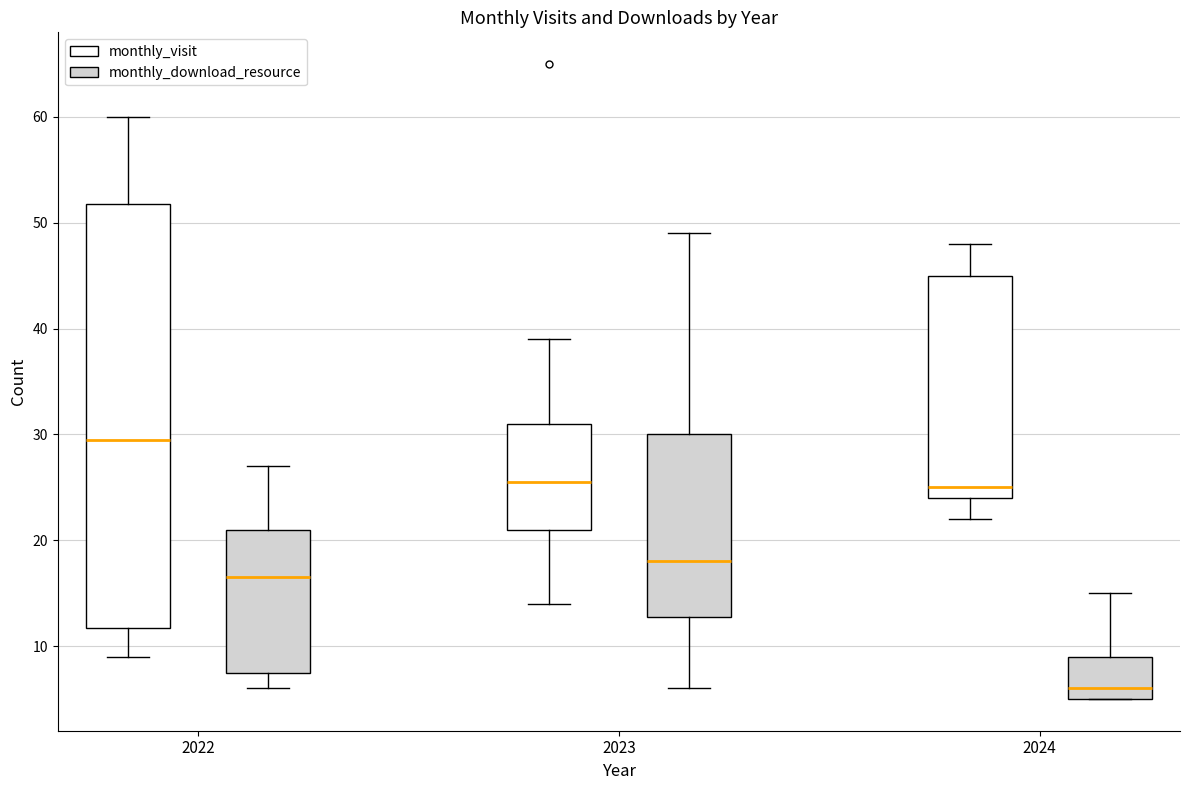

Comparing the boxes themselves (not the whiskers), which one is the tallest?

2022 (monthly_visit)